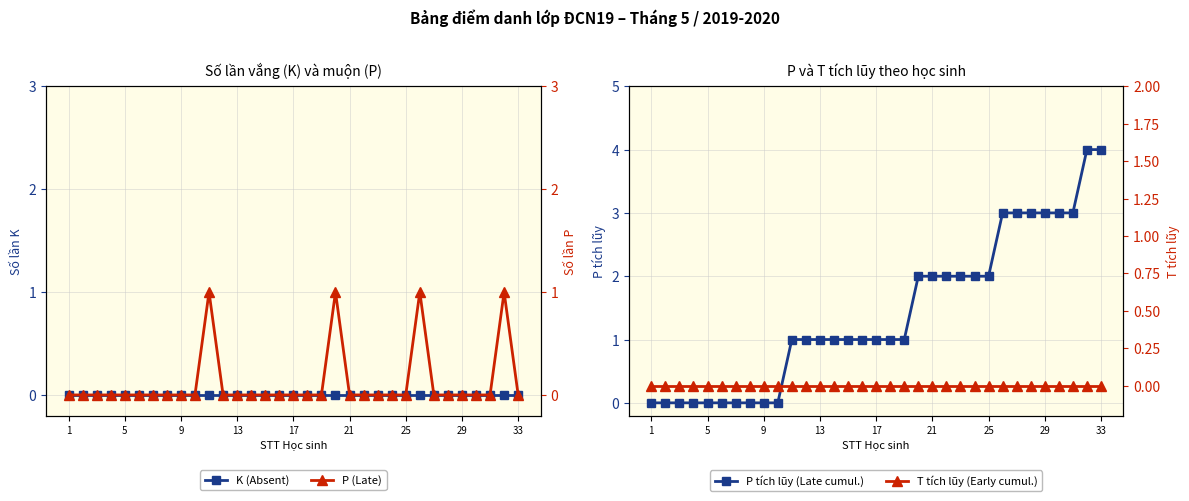

The P tích lũy (Late cumul.) series shows 2 at 33. True or false?

False